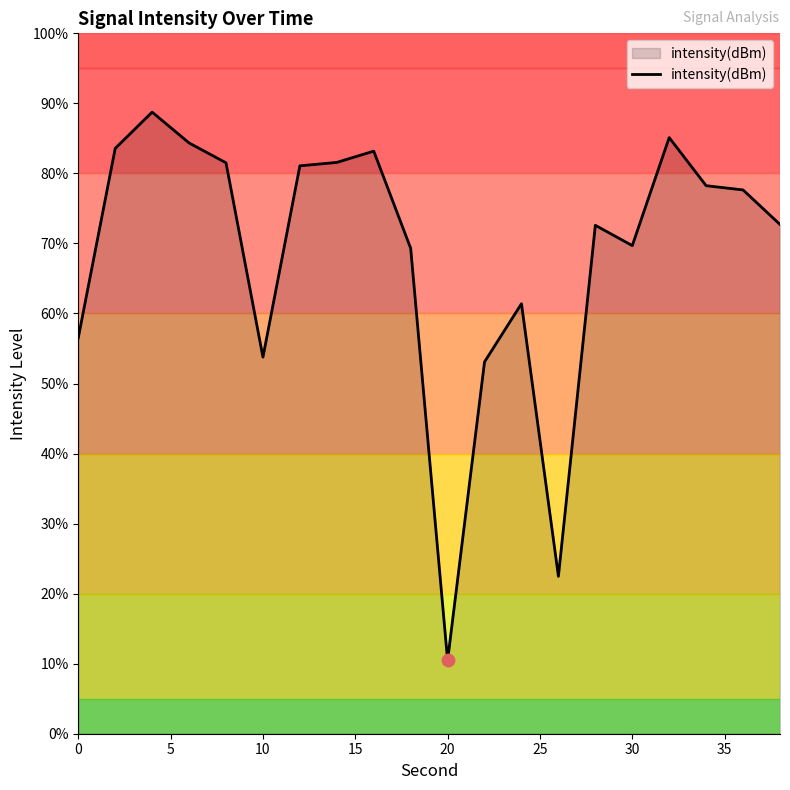

What is the maximum value shown in the chart?

88.8